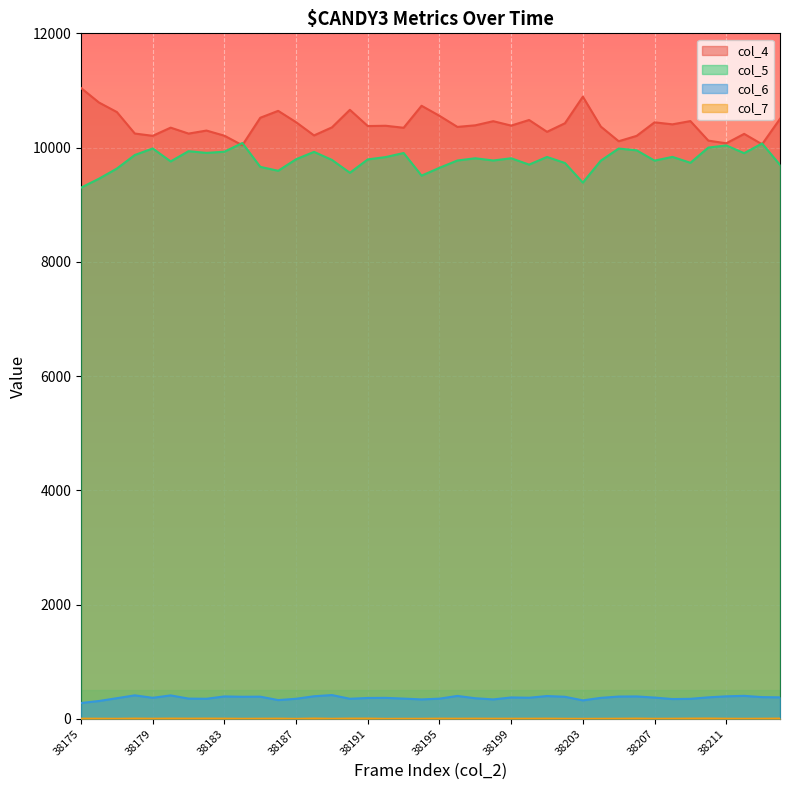

Reading left to right, extract all data points from this chart.

col_4: 38175=11043	38176=10789	38177=10622	38178=10246	38179=10206	38180=10349	38181=10245	38182=10298	38183=10208	38184=10041	38185=10522	38186=10643	38187=10444	38188=10213	38189=10354	38190=10661	38191=10377	38192=10382	38193=10347	38194=10732	38195=10556	38196=10362	38197=10390	38198=10462	38199=10385	38200=10483	38201=10276	38202=10426	38203=10891	38204=10368	38205=10111	38206=10205	38207=10442	38208=10407	38209=10464	38210=10122	38211=10075	38212=10240	38213=10058	38214=10504
col_5: 38175=9299	38176=9455	38177=9633	38178=9870	38179=9985	38180=9758	38181=9937	38182=9907	38183=9928	38184=10080	38185=9663	38186=9594	38187=9796	38188=9925	38189=9784	38190=9559	38191=9793	38192=9834	38193=9905	38194=9509	38195=9646	38196=9774	38197=9813	38198=9774	38199=9813	38200=9702	38201=9836	38202=9730	38203=9387	38204=9771	38205=9983	38206=9952	38207=9772	38208=9837	38209=9734	38210=10000	38211=10038	38212=9902	38213=10072	38214=9697
col_6: 38175=277	38176=312	38177=361	38178=411	38179=368	38180=410	38181=354	38182=351	38183=392	38184=386	38185=388	38186=328	38187=351	38188=395	38189=416	38190=351	38191=365	38192=367	38193=354	38194=340	38195=353	38196=401	38197=360	38198=340	38199=374	38200=369	38201=399	38202=386	38203=323	38204=367	38205=390	38206=392	38207=372	38208=346	38209=350	38210=376	38211=394	38212=402	38213=380	38214=376
col_7: 38175=3	38176=2	38177=1	38178=4	38179=2	38180=4	38181=3	38182=4	38183=3	38184=1	38185=2	38186=3	38187=0	38188=5	38189=1	38190=4	38191=4	38192=0	38193=1	38194=1	38195=3	38196=2	38197=3	38198=2	38199=2	38200=2	38201=3	38202=1	38203=0	38204=1	38205=2	38206=4	38207=1	38208=2	38209=4	38210=5	38211=2	38212=1	38213=2	38214=4